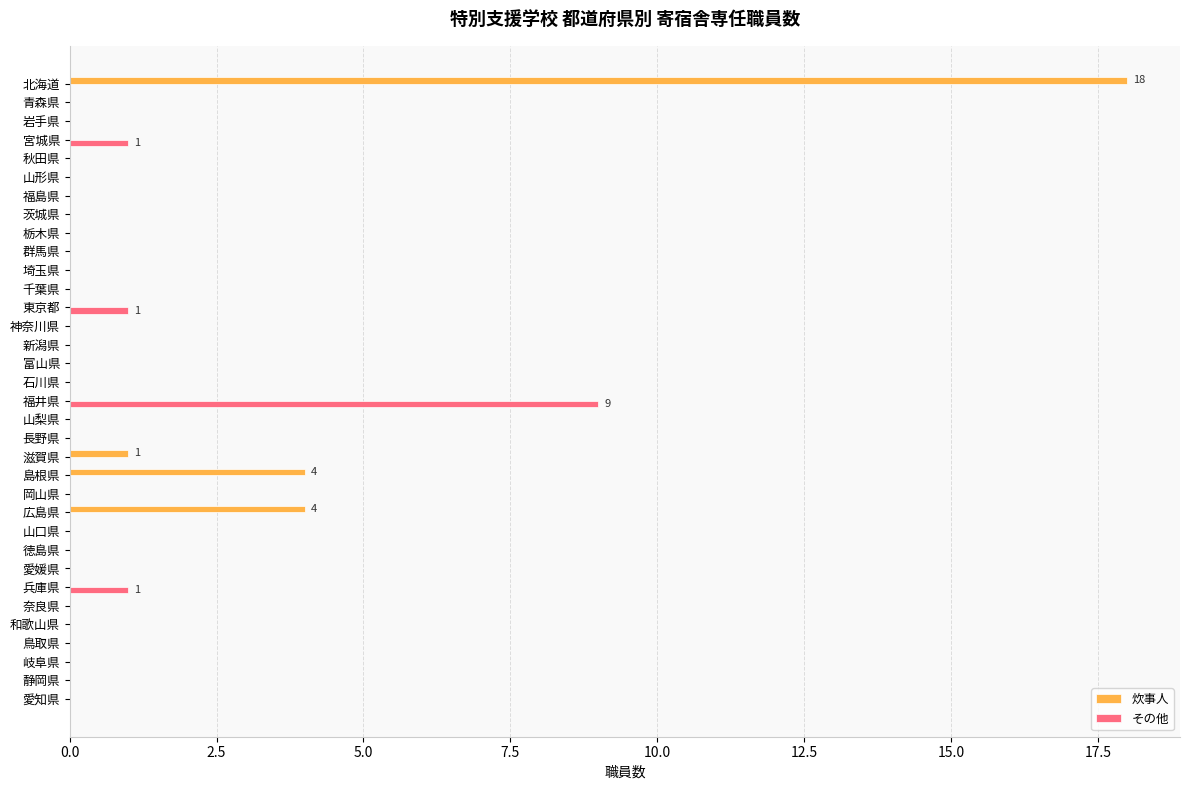

What is the sum of all その他 values?

12